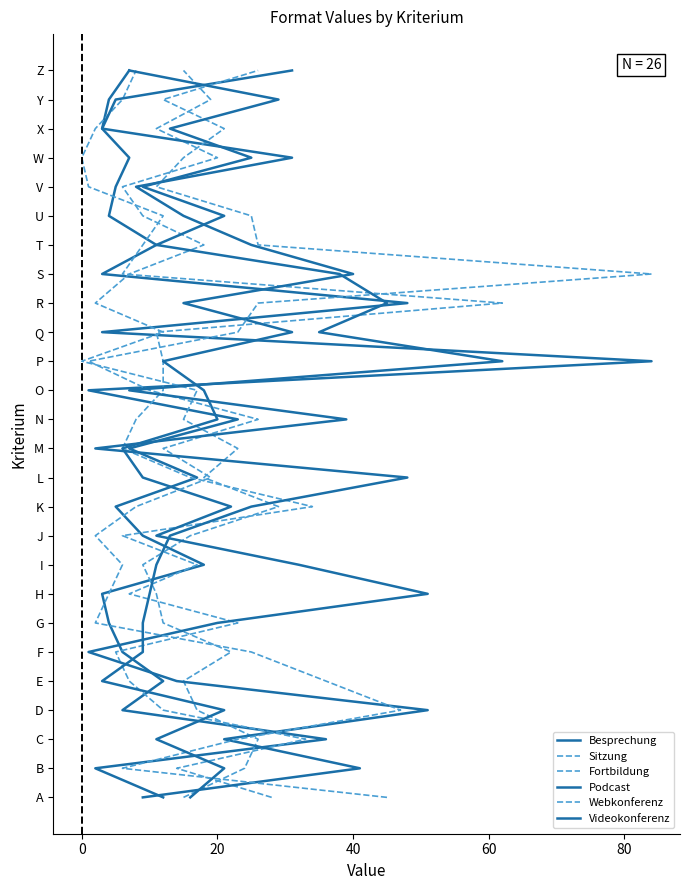

How many data points in Fortbildung are less than 13?

13